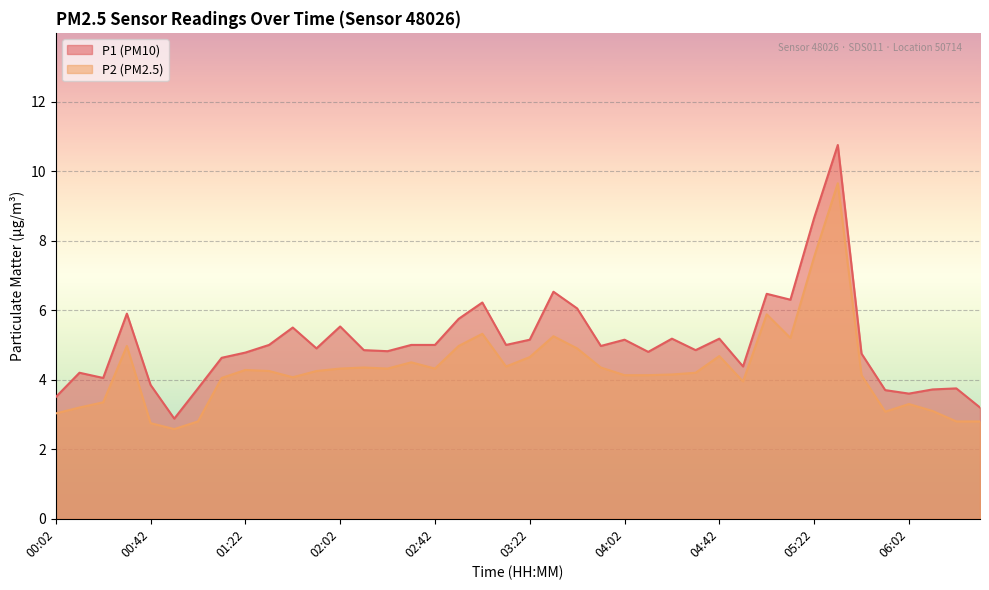

Which category has the lowest value in the P1 series?

00:52